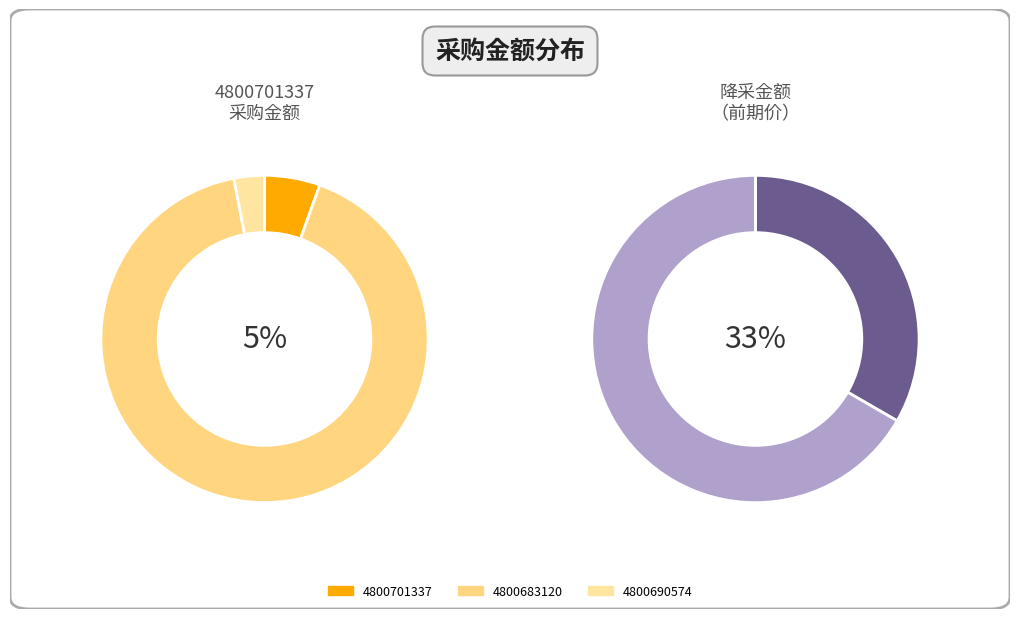

To the nearest percent, what is the combined percentage of 4800683120 and 4800690574?

95%